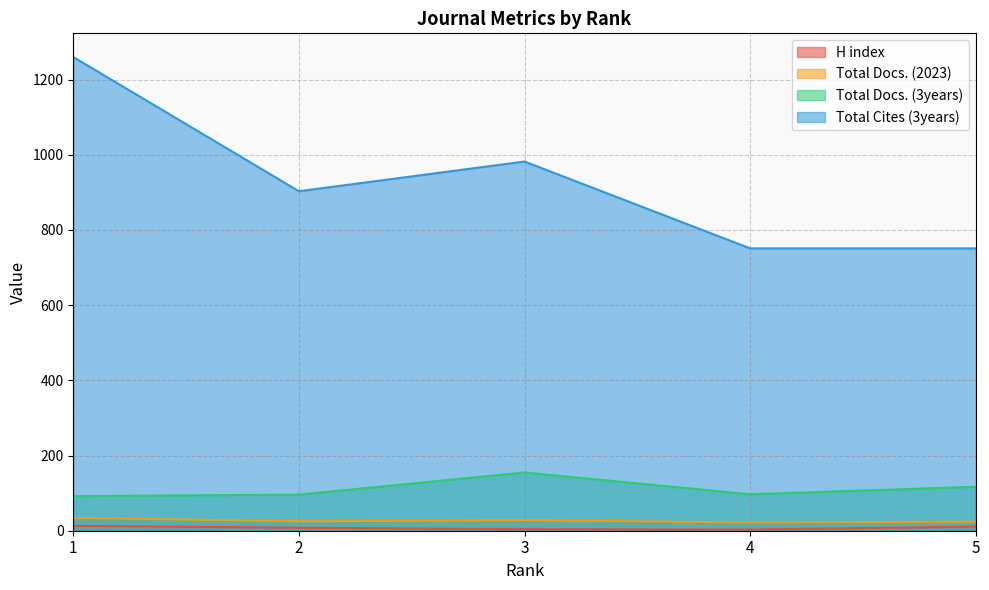

At which category is the sum across all series the highest?

1